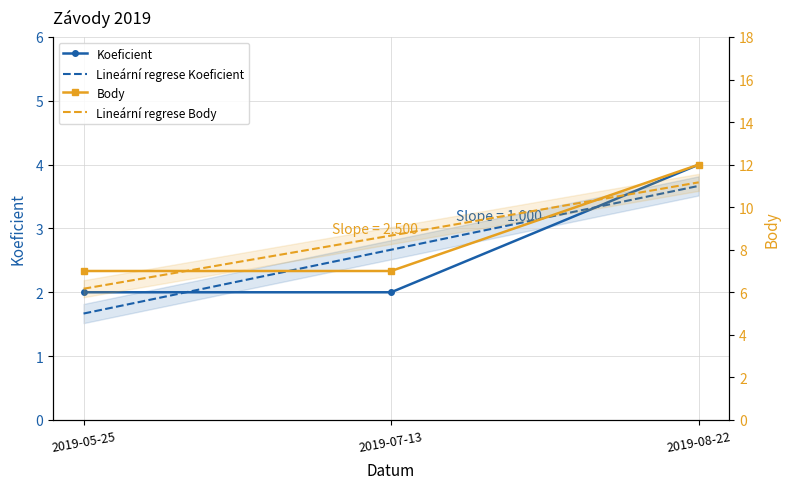

What is the maximum value shown in the chart?

12